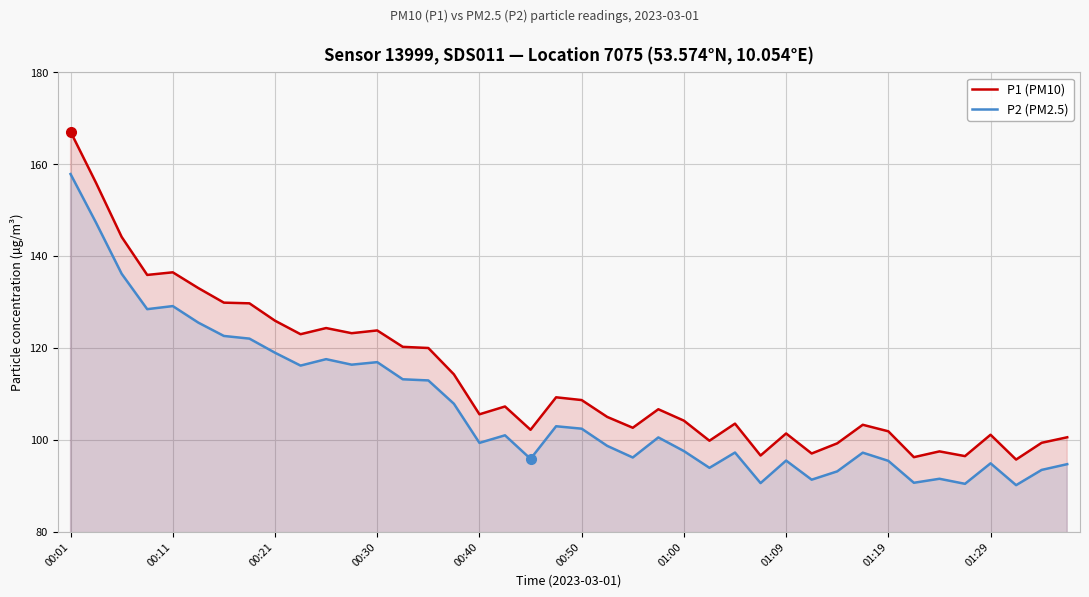

True or false: P1 (PM10) and P2 (PM2.5) cross at least once.

False